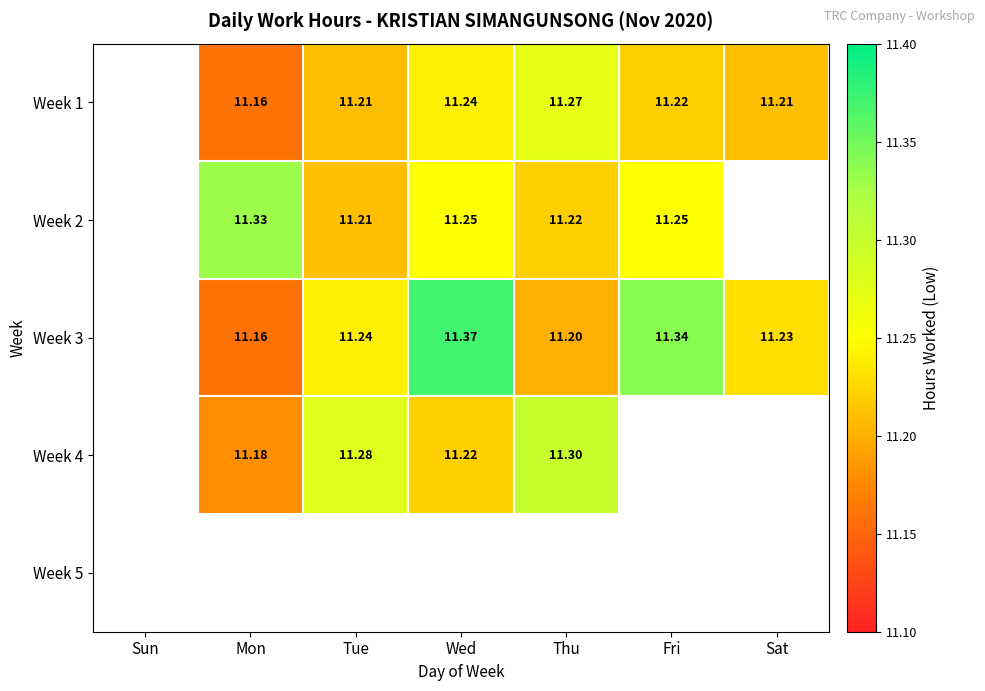

Is the value of Week 2 at Tue greater than the value of Week 4 at Tue?

No